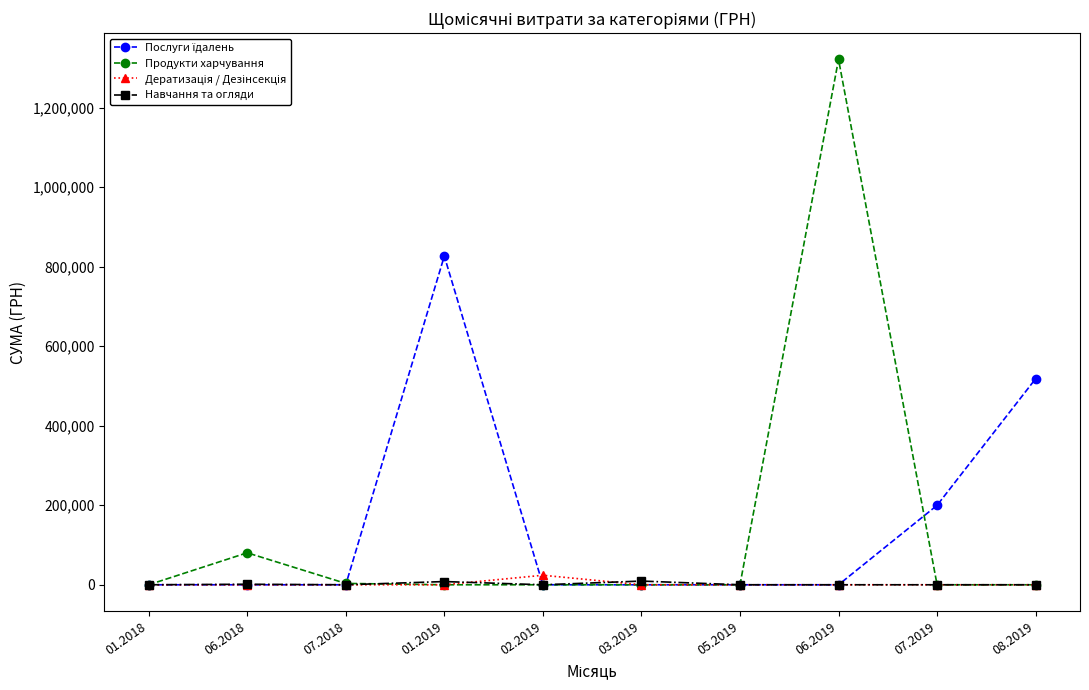

What is the total value across all series at 08.2019?

518145.3